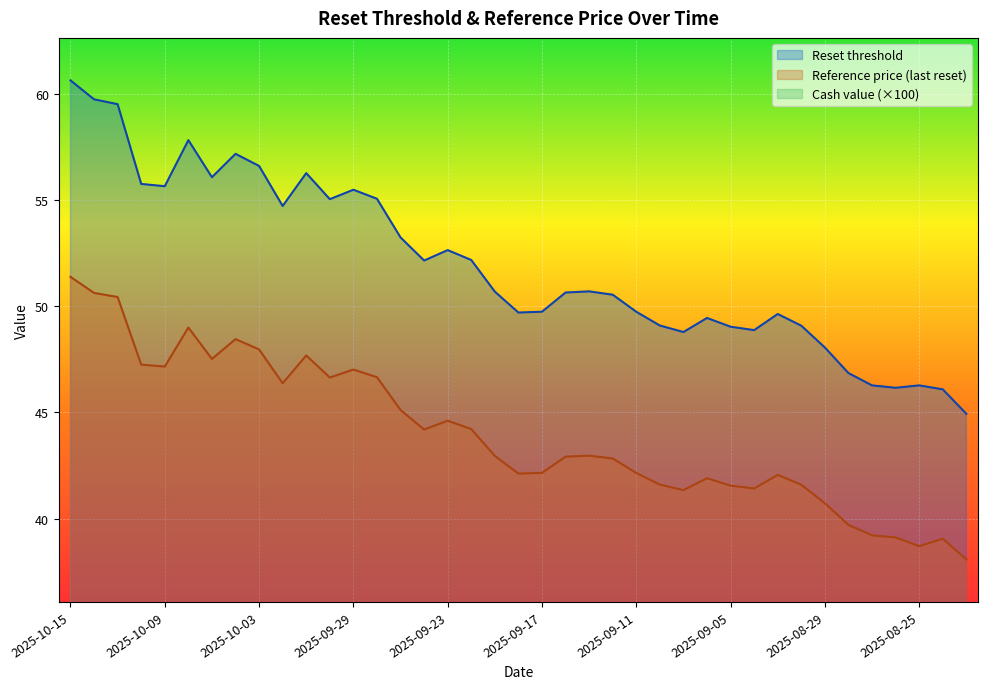

List the series in order of their overall mean, lowest first.

Cash value, Reference price (last reset), Reset threshold